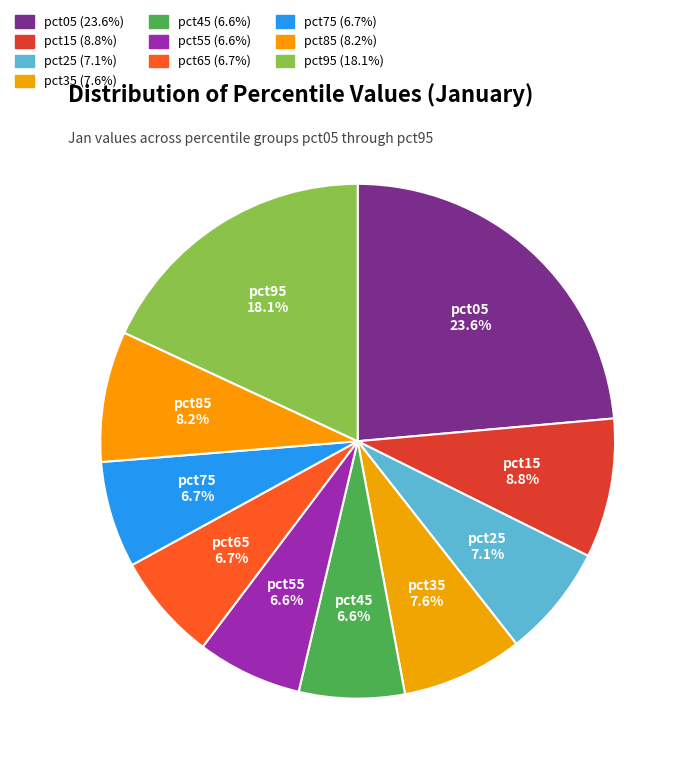

Count the number of slices in the pie.

10